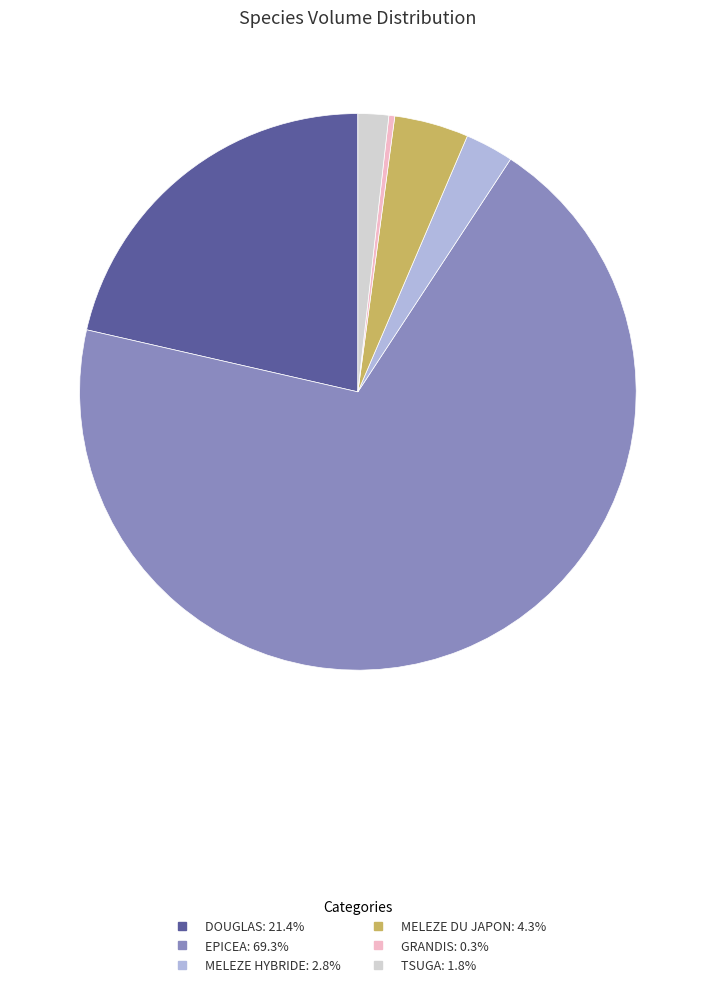

Is there any slice that represents more than half of the pie?

Yes